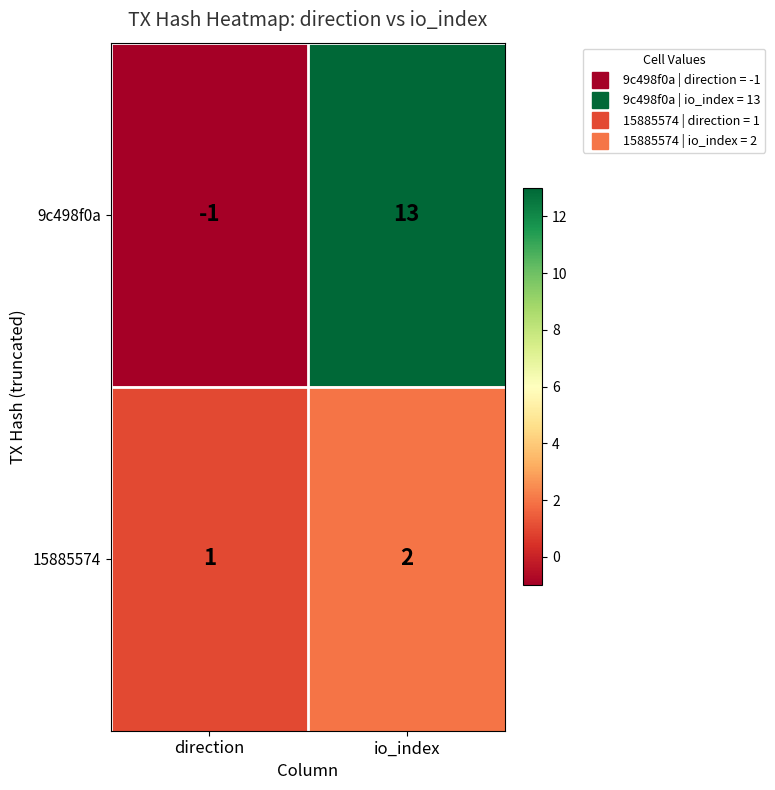

At direction, list the series in order from largest to smallest.

15885574, 9c498f0a